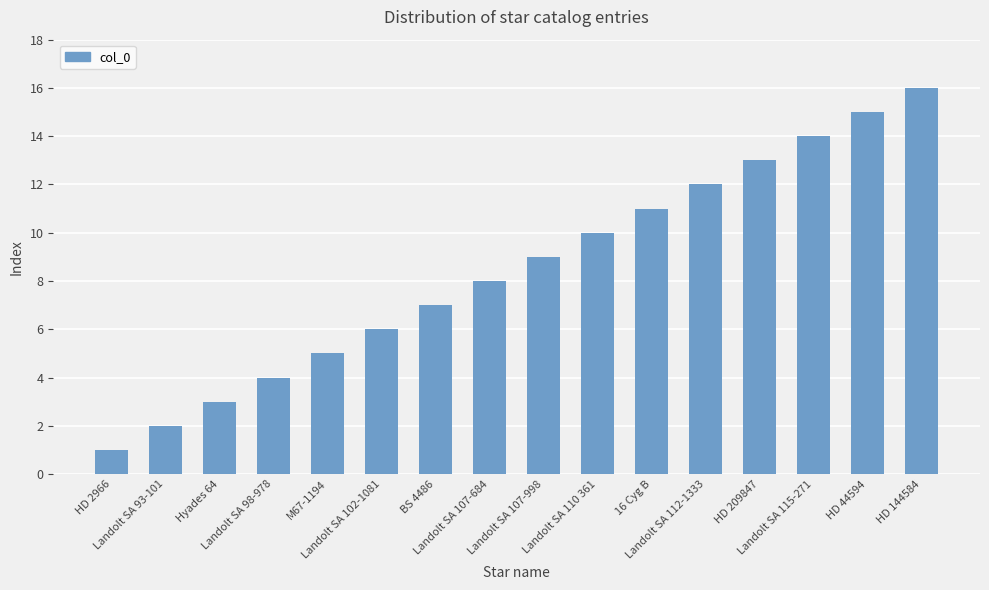

At which category does the chart reach its minimum across all series?

HD 2966